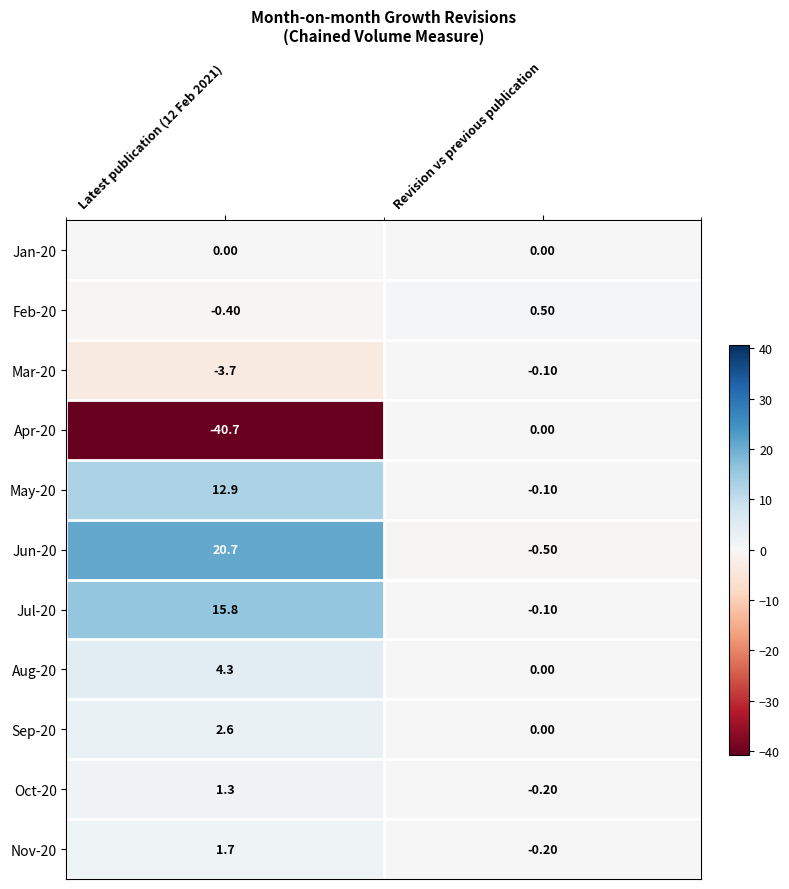

Rank the categories by Nov-20 value from highest to lowest.

Latest publication (12 Feb 2021), Revision vs previous publication